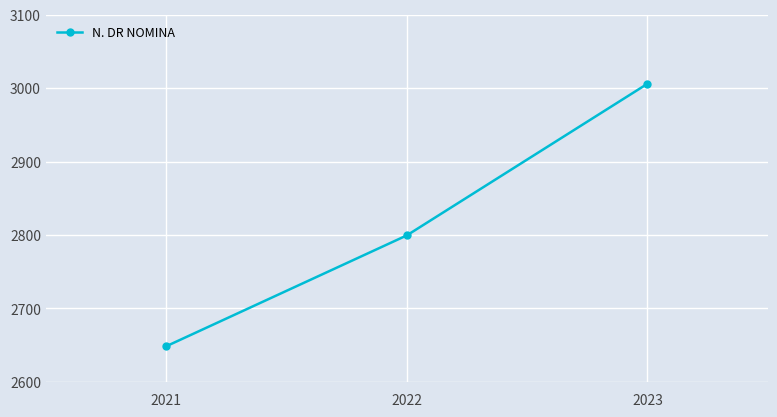

What is the greatest value displayed?

3006.0